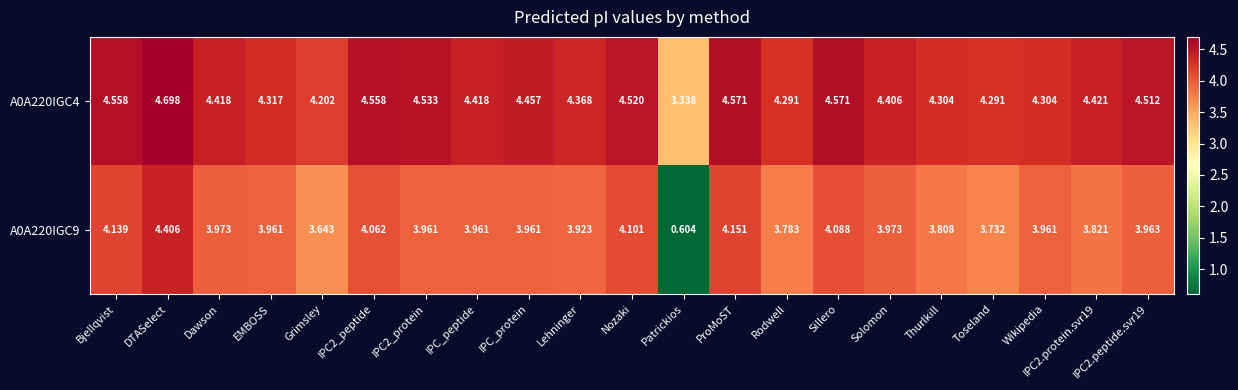

How many categories are shown in the chart?

21